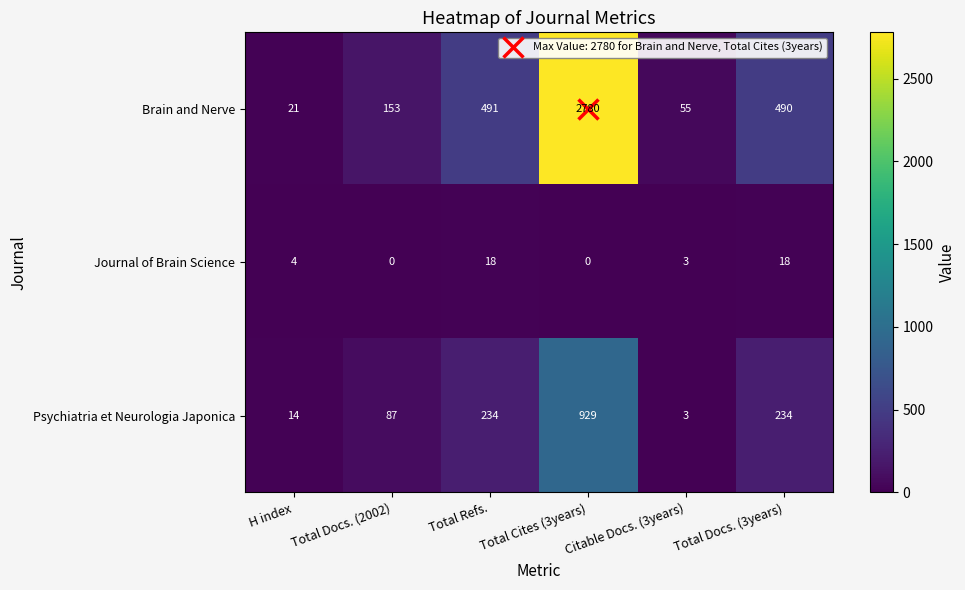

At which category does the chart reach its peak across all series?

Total Cites (3years)